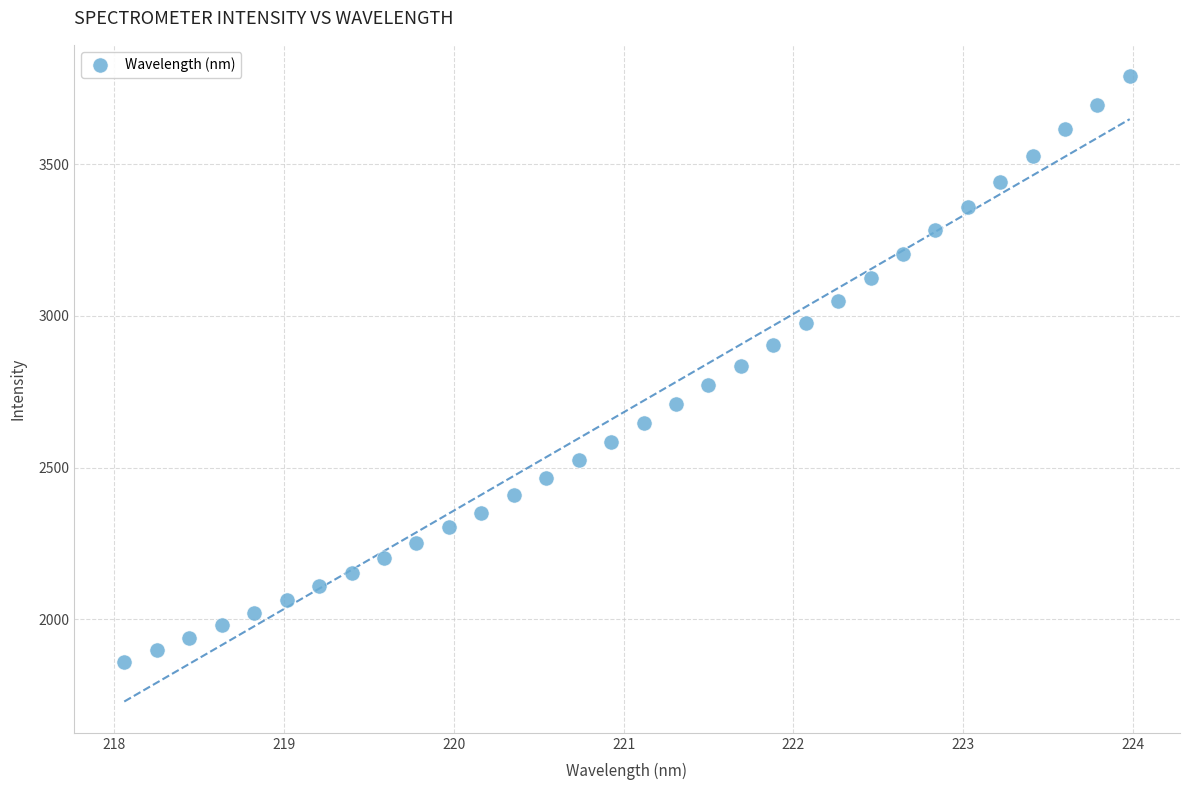

What is the range of Y values (max minus min)?

1929.9